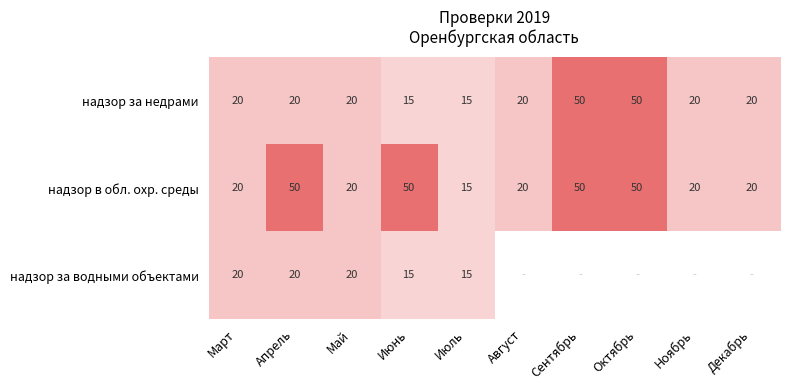

What is the average value of the надзор в обл. охр. среды series?

32